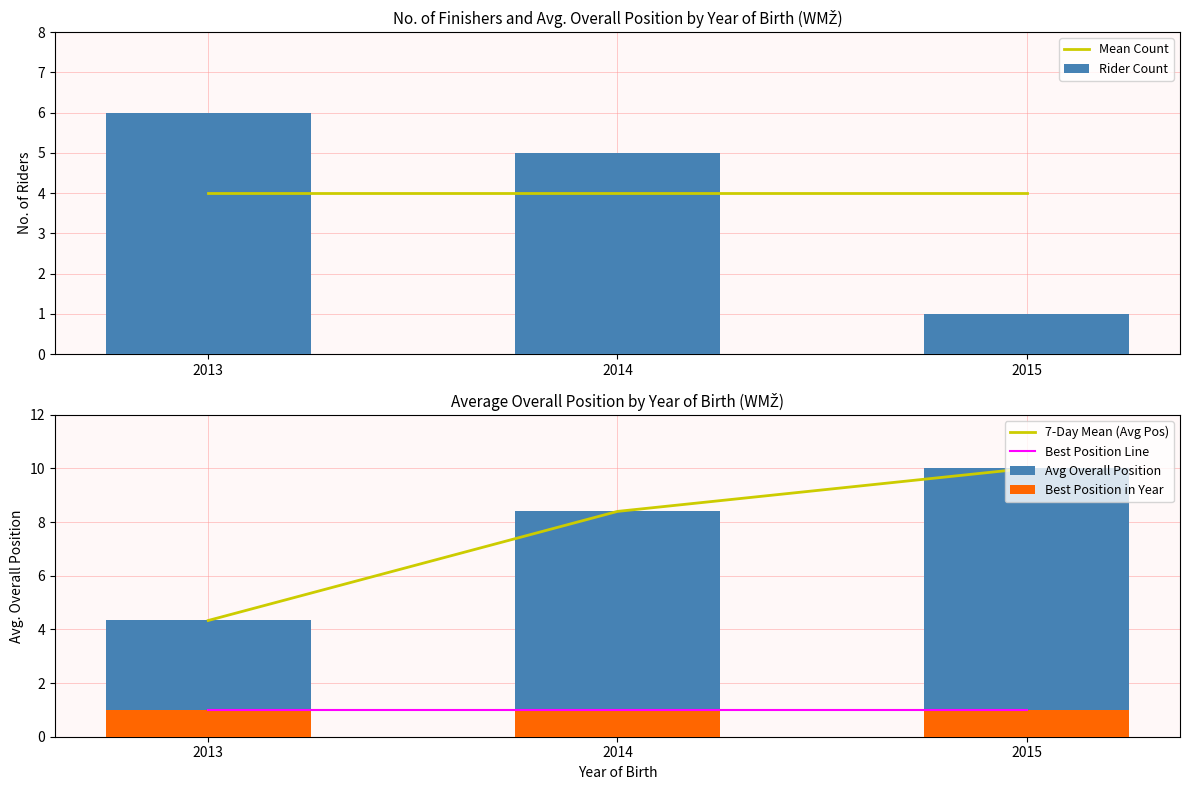

The value of Rider Count at 2015 is 1.7. True or false?

False